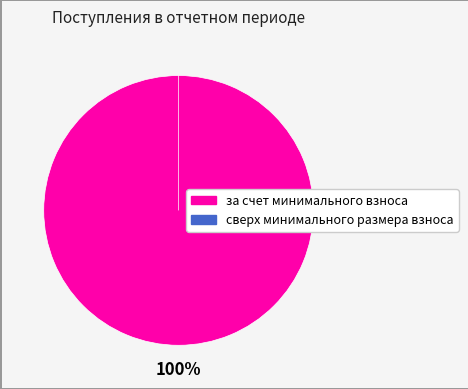

Rank the categories by value from lowest to highest.

сверх минимального размера взноса, за счет минимального взноса